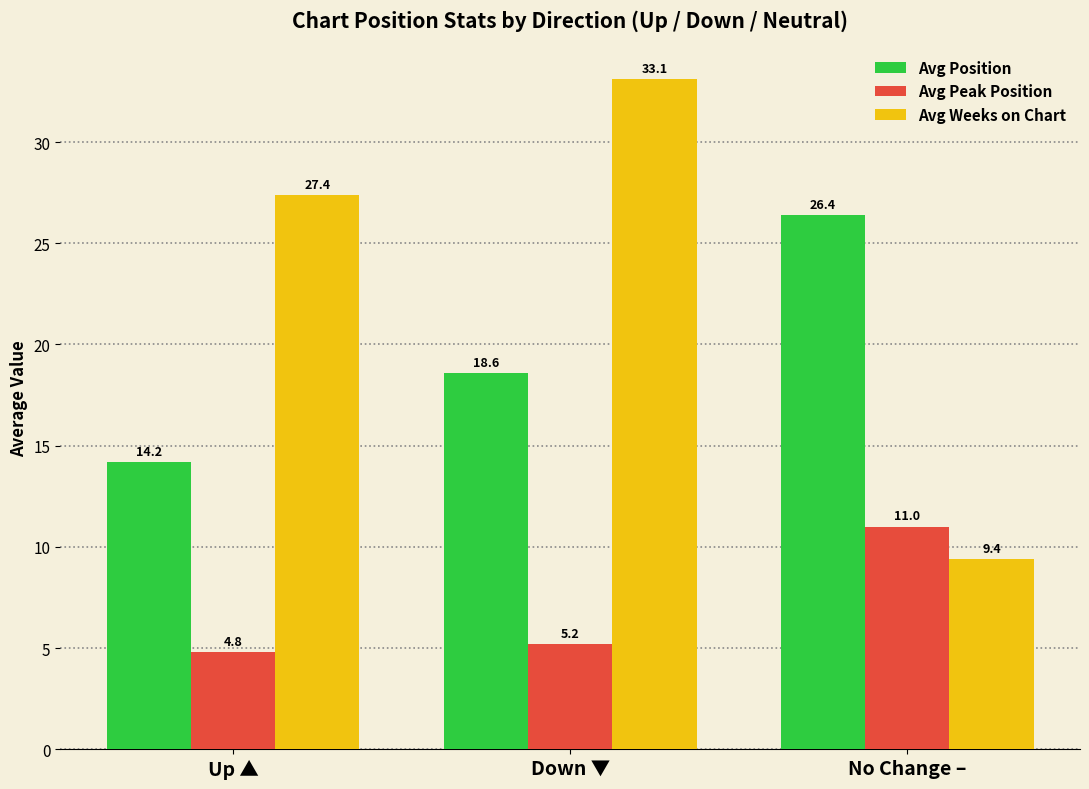

What is the difference between the Avg Peak Position values at Up ▲ and Down ▼?

0.4